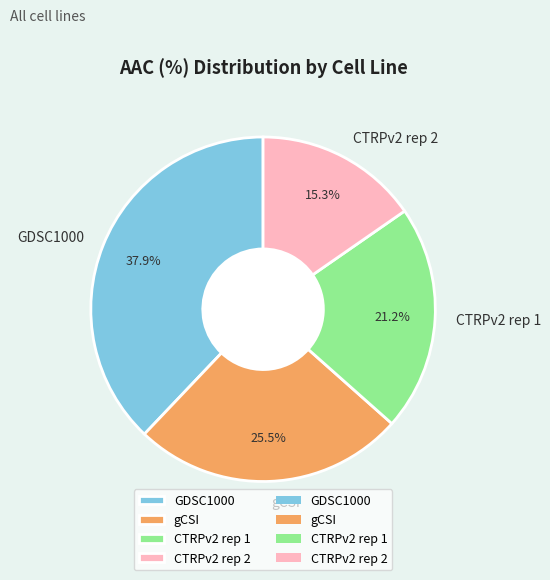

What is the smallest slice in the pie chart?

CTRPv2 rep 2